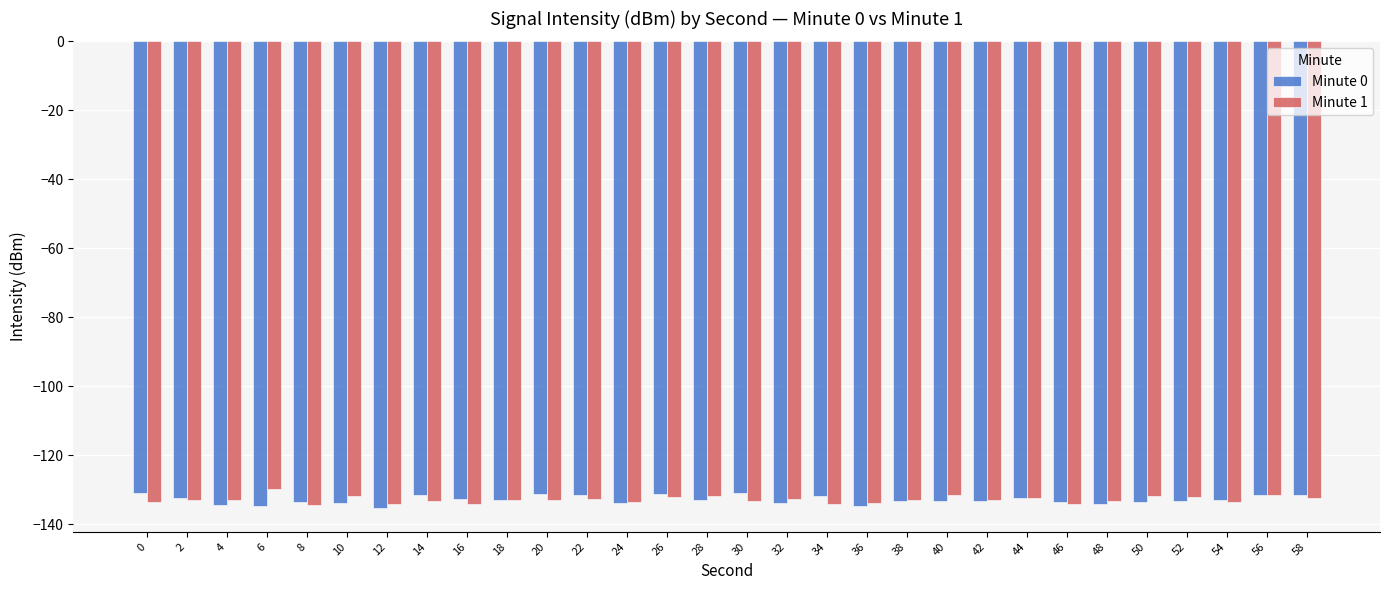

What is the value of the Minute 1 bar at the 18th from the left?

-134.1